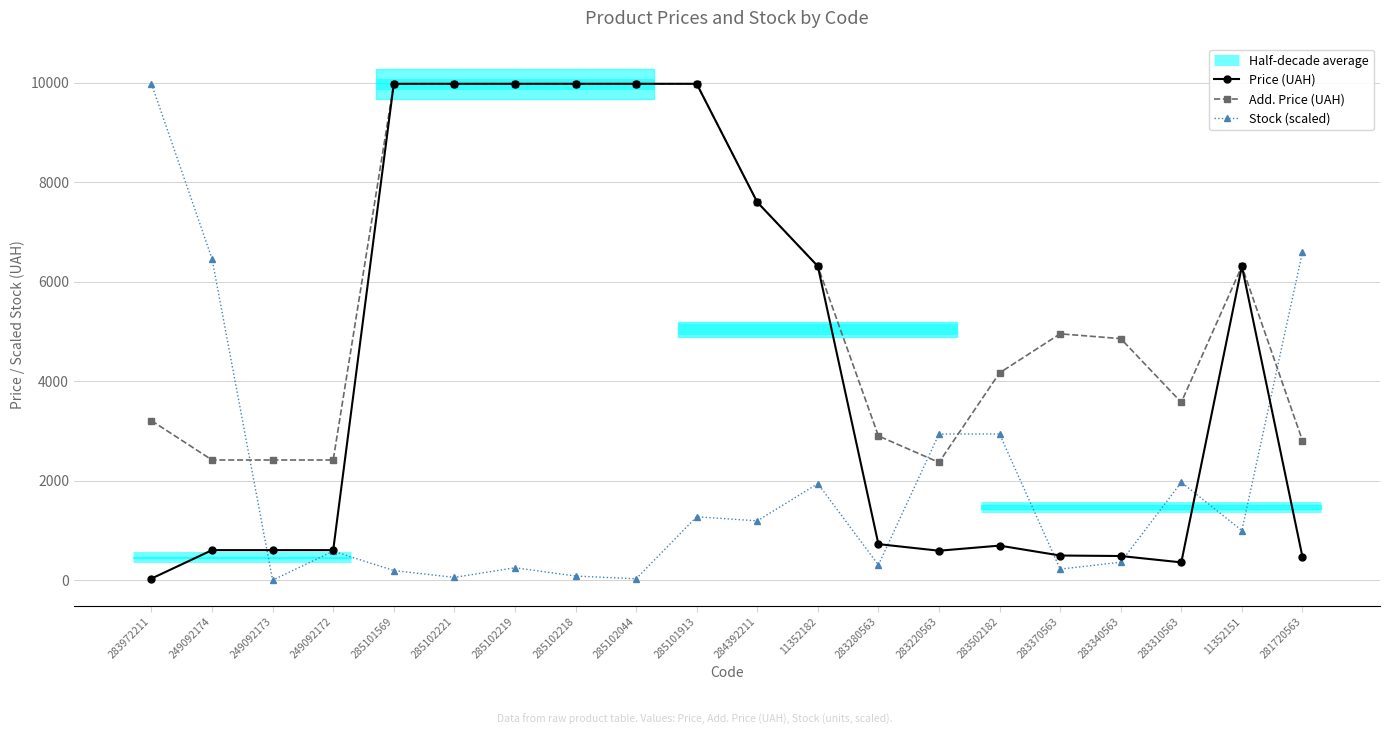

How many data points in Add. Price (UAH) are less than 4950?

10